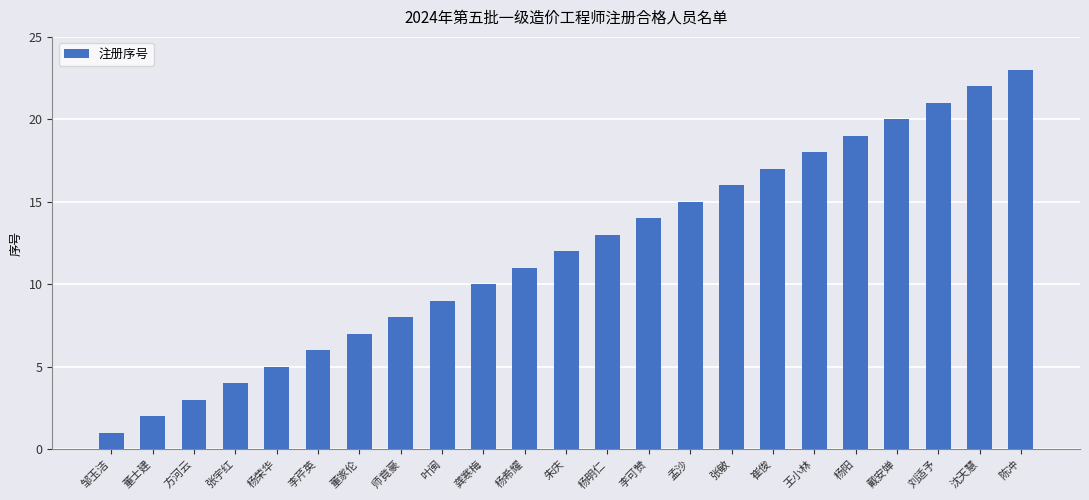

Which category has the highest value across all series?

陈冲